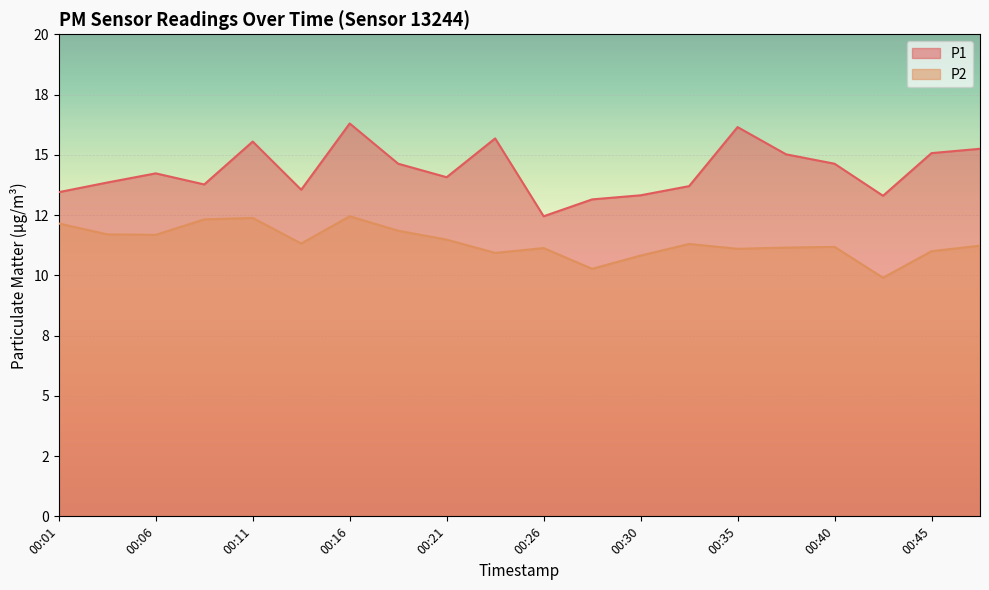

Reading left to right, list all the values displayed in this chart.

P1: 00:01=13.4	00:03=13.8	00:06=14.2	00:08=13.8	00:11=15.6	00:13=13.6	00:16=16.3	00:18=14.6	00:21=14.1	00:23=15.7	00:26=12.4	00:28=13.2	00:30=13.3	00:33=13.7	00:35=16.1	00:38=15.0	00:40=14.6	00:43=13.3	00:45=15.1	00:48=15.2
P2: 00:01=12.2	00:03=11.7	00:06=11.7	00:08=12.3	00:11=12.4	00:13=11.3	00:16=12.4	00:18=11.8	00:21=11.5	00:23=10.9	00:26=11.1	00:28=10.3	00:30=10.8	00:33=11.3	00:35=11.1	00:38=11.2	00:40=11.2	00:43=9.9	00:45=11.0	00:48=11.2